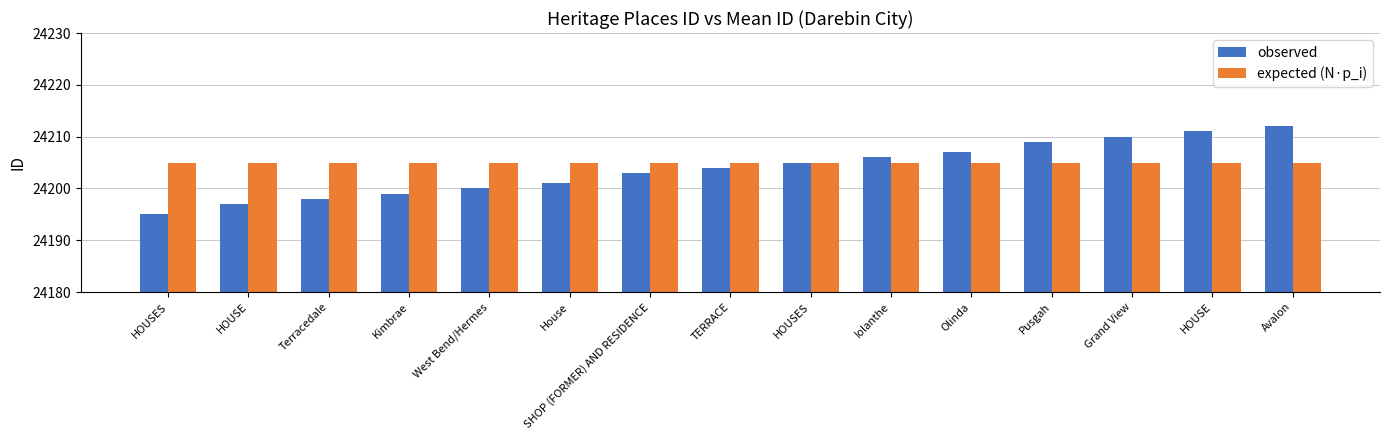

Reading left to right, list all the values displayed in this chart.

observed: HOUSES=24195	HOUSE=24197	Terracedale=24198	Kimbrae=24199	West Bend/Hermes=24200	House=24201	SHOP (FORMER) AND RESIDENCE=24203	TERRACE=24204	HOUSES=24205	Iolanthe=24206	Olinda=24207	Pusgah=24209	Grand View=24210	HOUSE=24211	Avalon=24212
expected (N·p_i): HOUSES=24205	HOUSE=24205	Terracedale=24205	Kimbrae=24205	West Bend/Hermes=24205	House=24205	SHOP (FORMER) AND RESIDENCE=24205	TERRACE=24205	HOUSES=24205	Iolanthe=24205	Olinda=24205	Pusgah=24205	Grand View=24205	HOUSE=24205	Avalon=24205